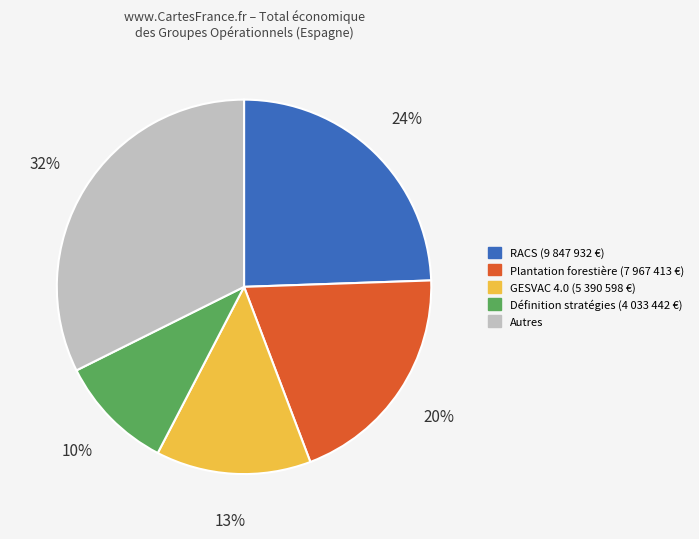

Count the number of slices in the pie.

5